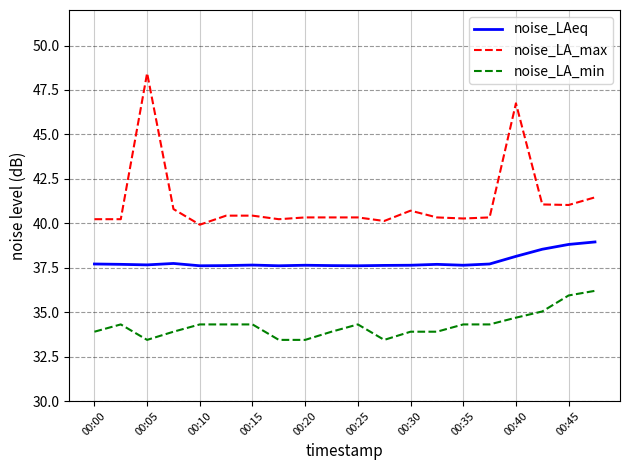

What is the average value of the noise_LA_max series?

41.2